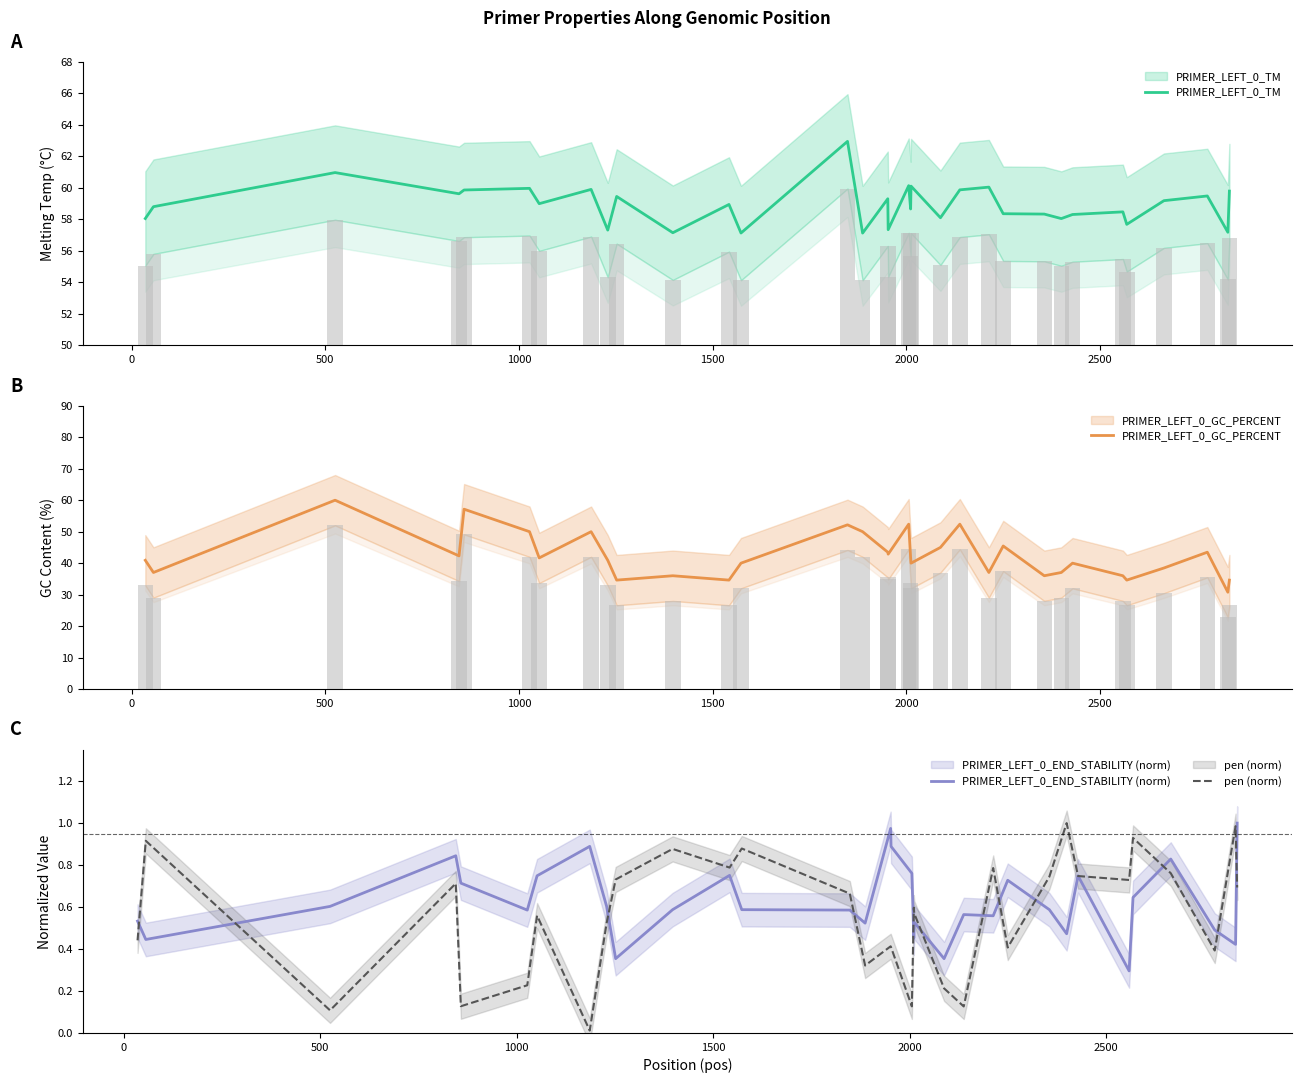

Reading left to right, list all the values displayed in this chart.

PRIMER_LEFT_0_TM: 58.0	58.8	61.0	59.6	59.9	60.0	59.0	59.9	57.3	59.4	57.1	58.9	57.1	62.9	57.1	59.3	57.3	60.1	58.7	60.1	58.1	59.9	60.0	58.4	58.3	58.0	58.3	58.5	57.7	59.2	59.5	57.2	59.8
PRIMER_LEFT_0_GC_PERCENT: 40.9	37.0	60.0	42.3	57.1	50.0	41.7	50.0	40.9	34.6	36.0	34.6	40.0	52.2	50.0	43.5	42.9	52.4	41.7	40.0	45.0	52.4	37.0	45.5	36.0	37.0	40.0	36.0	34.6	38.5	43.5	30.8	34.6
PRIMER_LEFT_0_END_STABILITY (norm): 0.5	0.4	0.6	0.8	0.7	0.6	0.7	0.9	0.6	0.4	0.6	0.8	0.6	0.6	0.5	1.0	0.9	0.8	0.5	0.5	0.4	0.6	0.6	0.7	0.6	0.5	0.7	0.3	0.6	0.8	0.5	0.4	1.0
pen (norm): 0.4	0.9	0.1	0.7	0.1	0.2	0.6	0.0	0.5	0.7	0.9	0.8	0.9	0.7	0.3	0.4	0.4	0.1	0.6	0.6	0.2	0.1	0.8	0.4	0.7	1.0	0.7	0.7	0.9	0.8	0.4	1.0	0.7